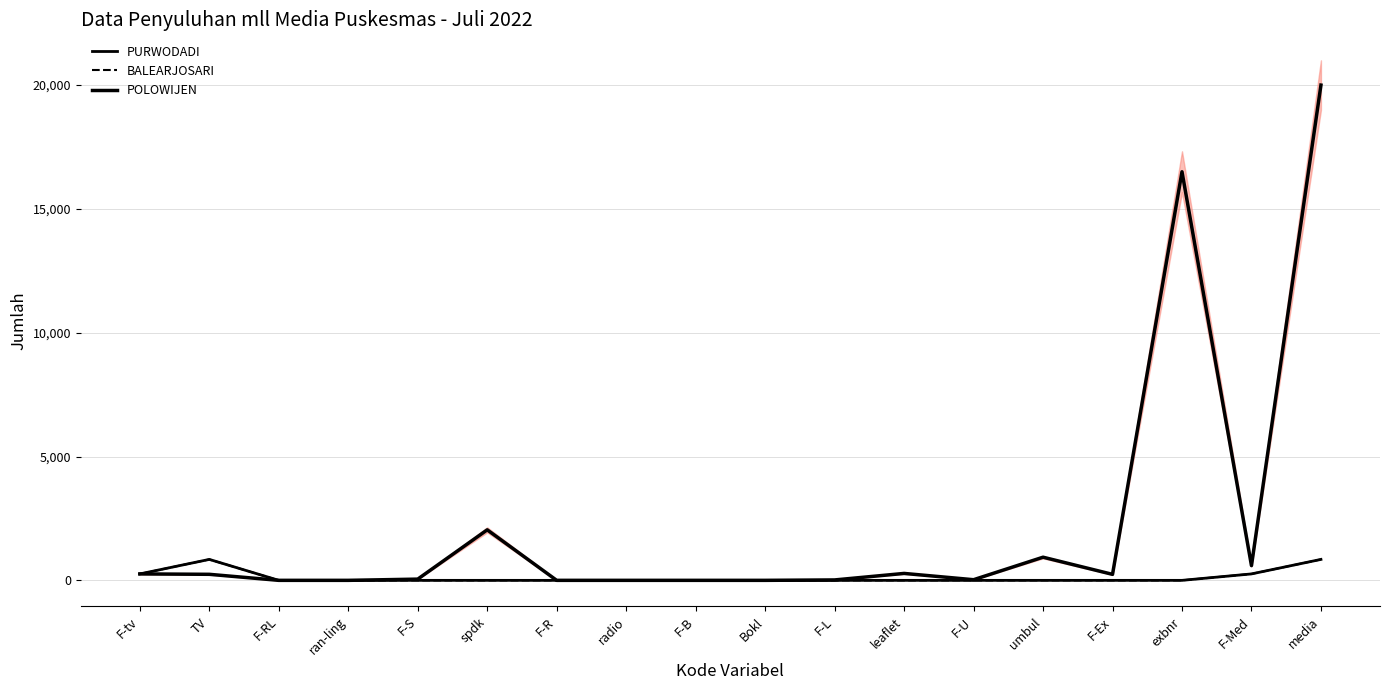

How many values in PURWODADI are above zero?

4